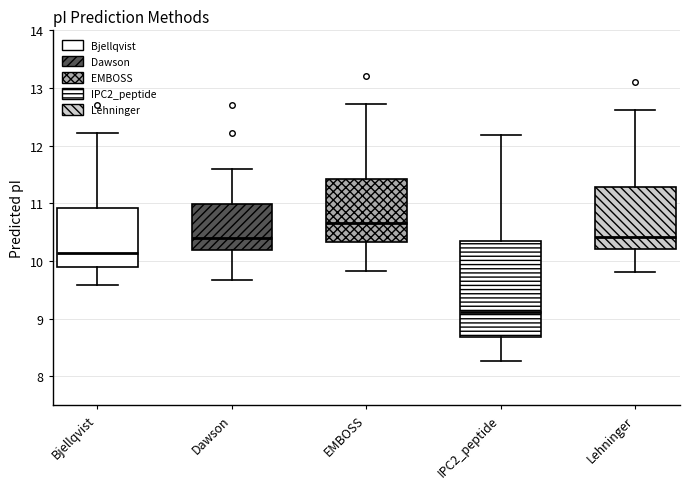

Which box has the highest median line?

EMBOSS